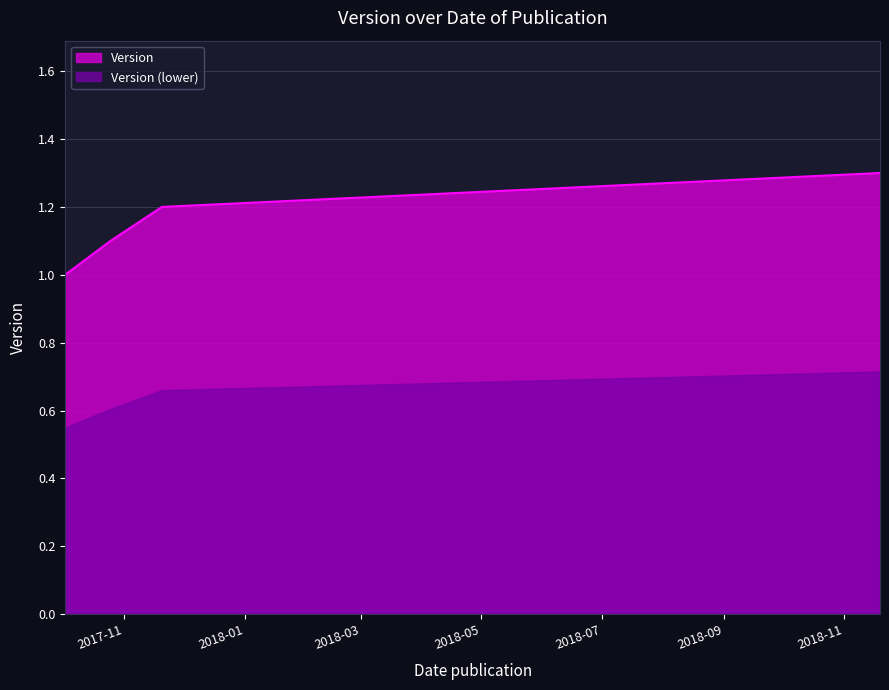

Does the chart display data point markers on the line(s)?

No